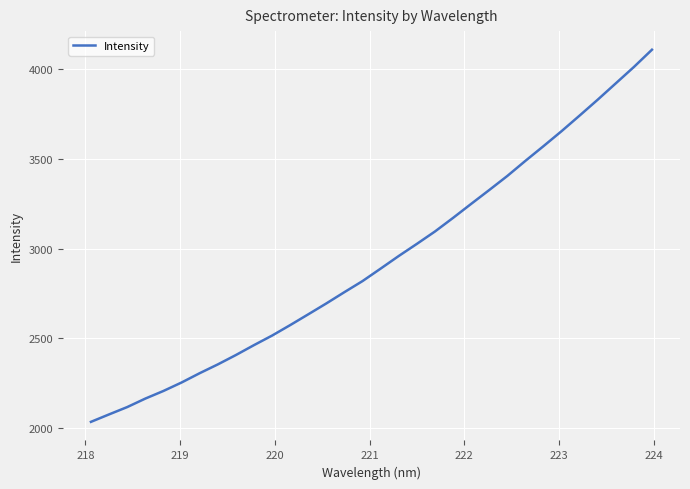

What is the minimum value shown in the chart?

2035.6